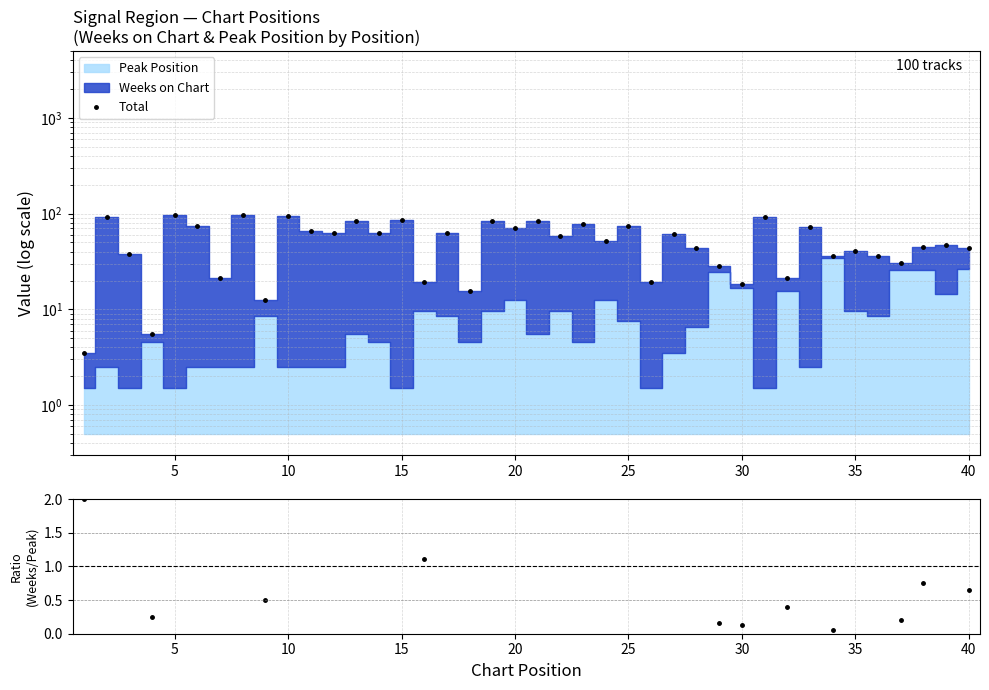

The value of Weeks/Peak at 26 is 19.3. True or false?

True